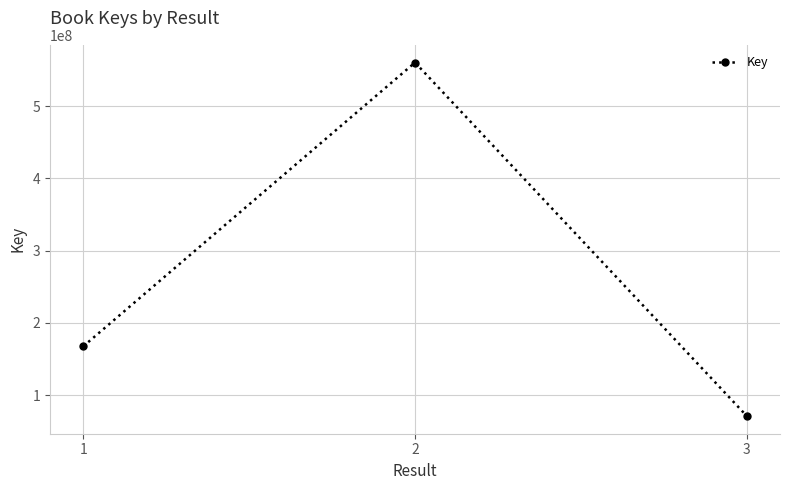

Where is the data nearest to the value 315757407?

1